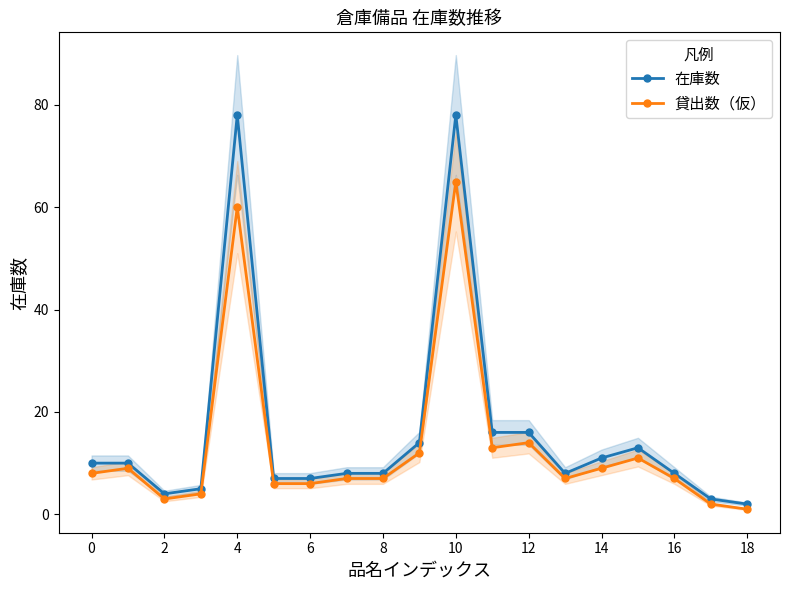

The value of 貸出数（仮） at 12 is 14. True or false?

True